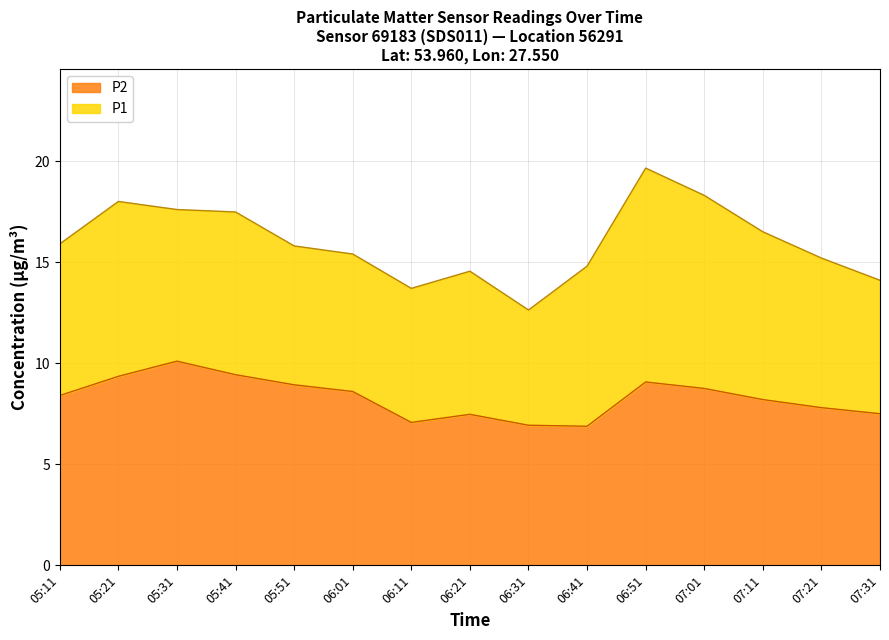

Reading left to right, list all the values displayed in this chart.

P1: 05:11=15.9	05:21=18.0	05:31=17.6	05:41=17.5	05:51=15.8	06:01=15.4	06:11=13.7	06:21=14.6	06:31=12.6	06:41=14.8	06:51=19.6	07:01=18.3	07:11=16.5	07:21=15.2	07:31=14.1
P2: 05:11=8.4	05:21=9.3	05:31=10.1	05:41=9.4	05:51=8.9	06:01=8.6	06:11=7.1	06:21=7.5	06:31=6.9	06:41=6.9	06:51=9.1	07:01=8.8	07:11=8.2	07:21=7.8	07:31=7.5